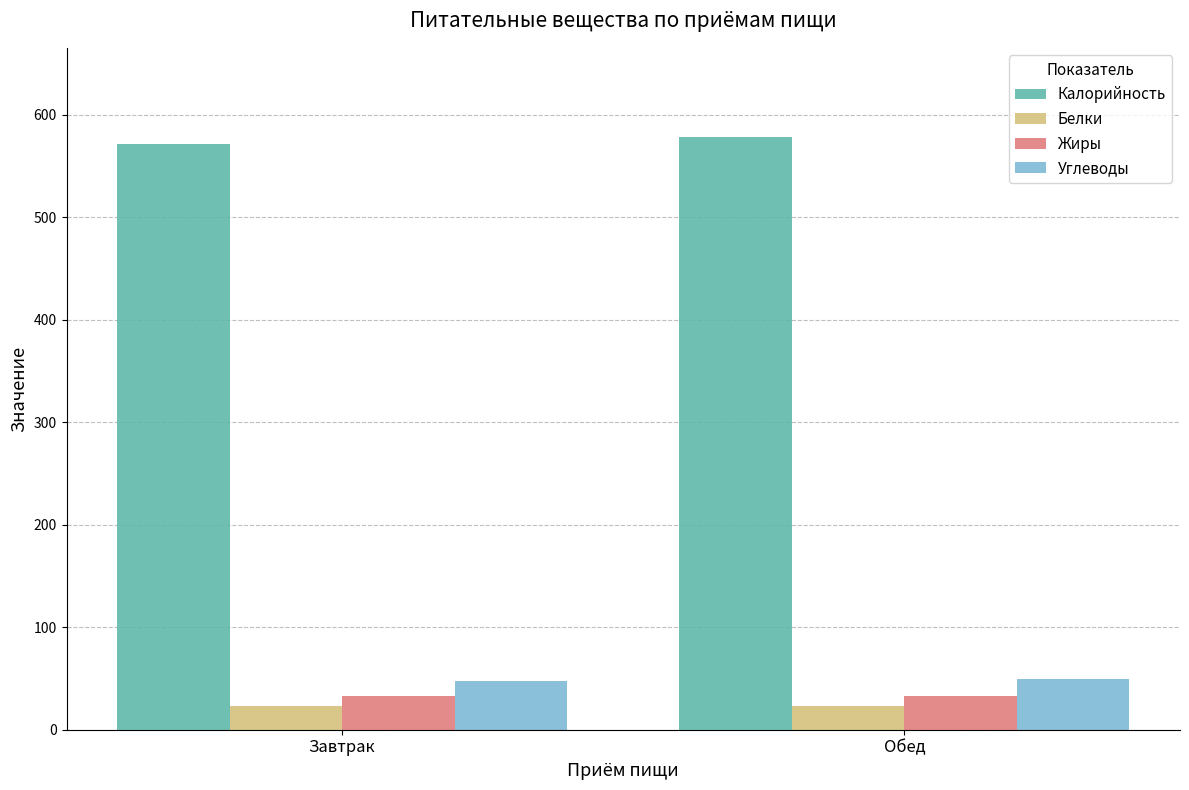

What is the total value across all series at Обед?

684.4